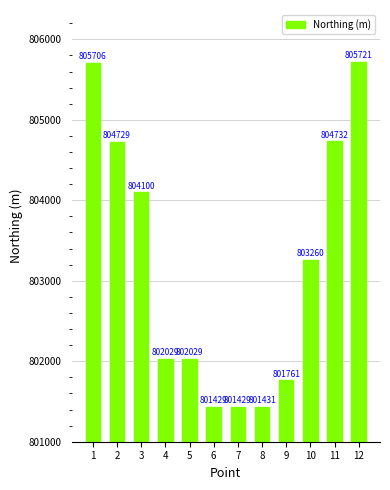

Are the bars grouped side by side (vs. stacked)?

No